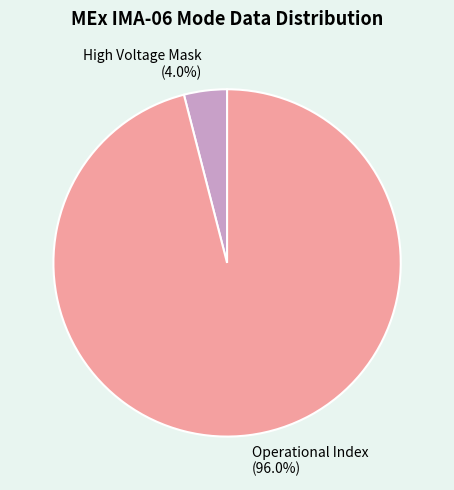

Which slice represents more than half of the pie?

Operational Index